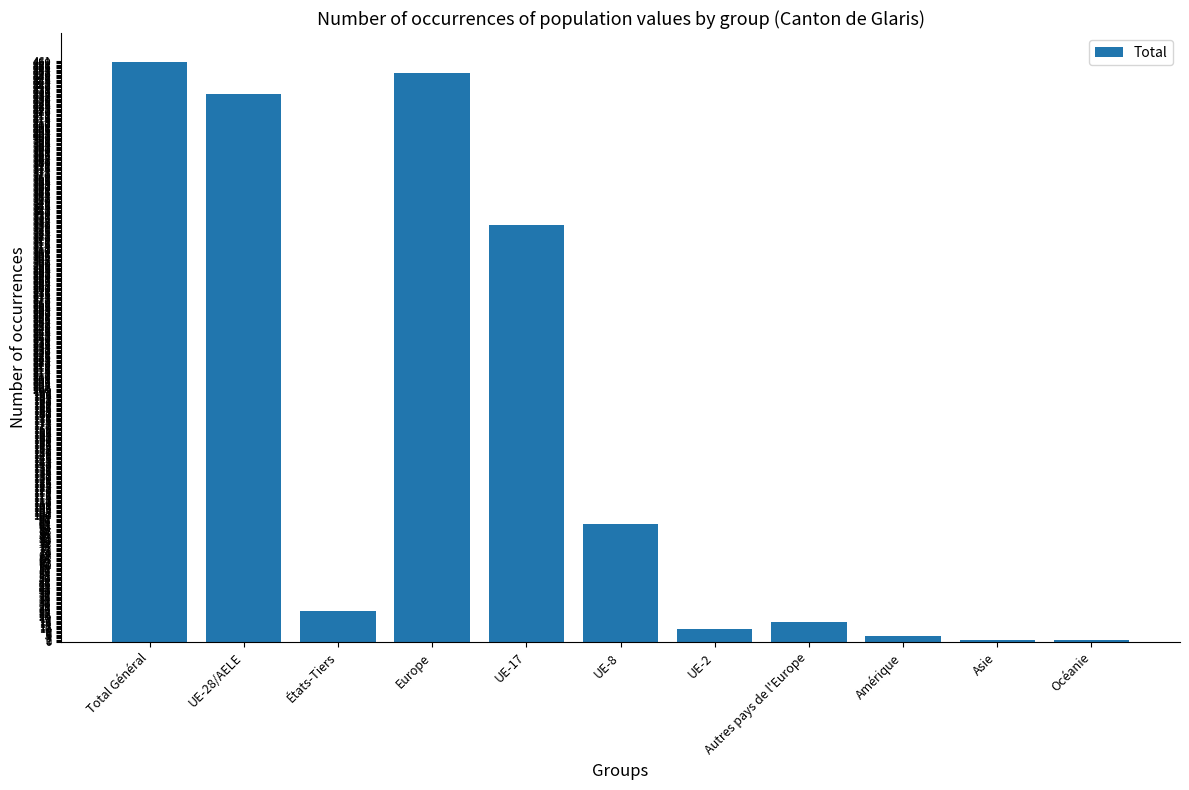

How many categories are shown in the chart?

11